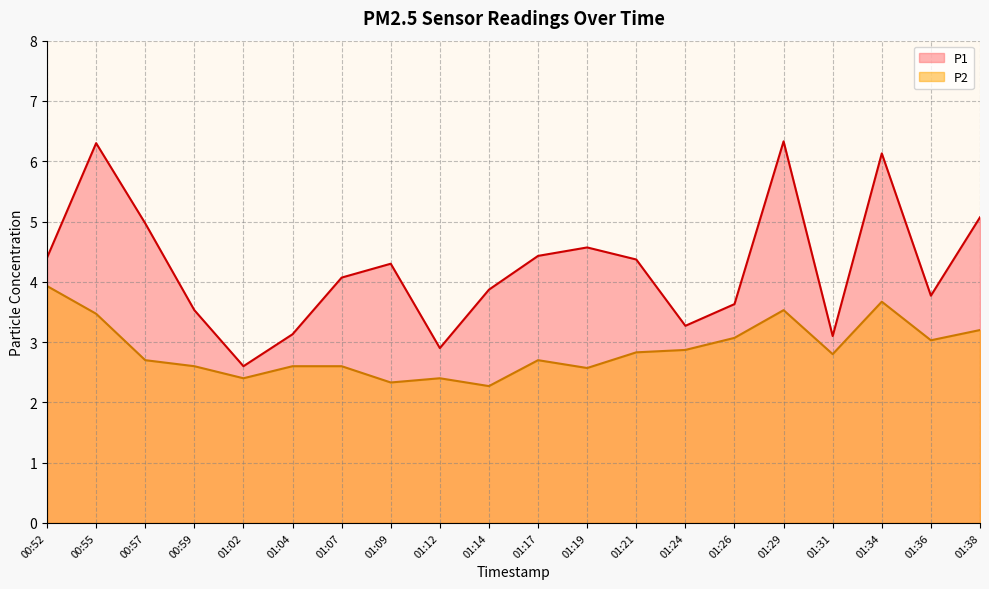

True or false: P1 and P2 cross at least once.

False